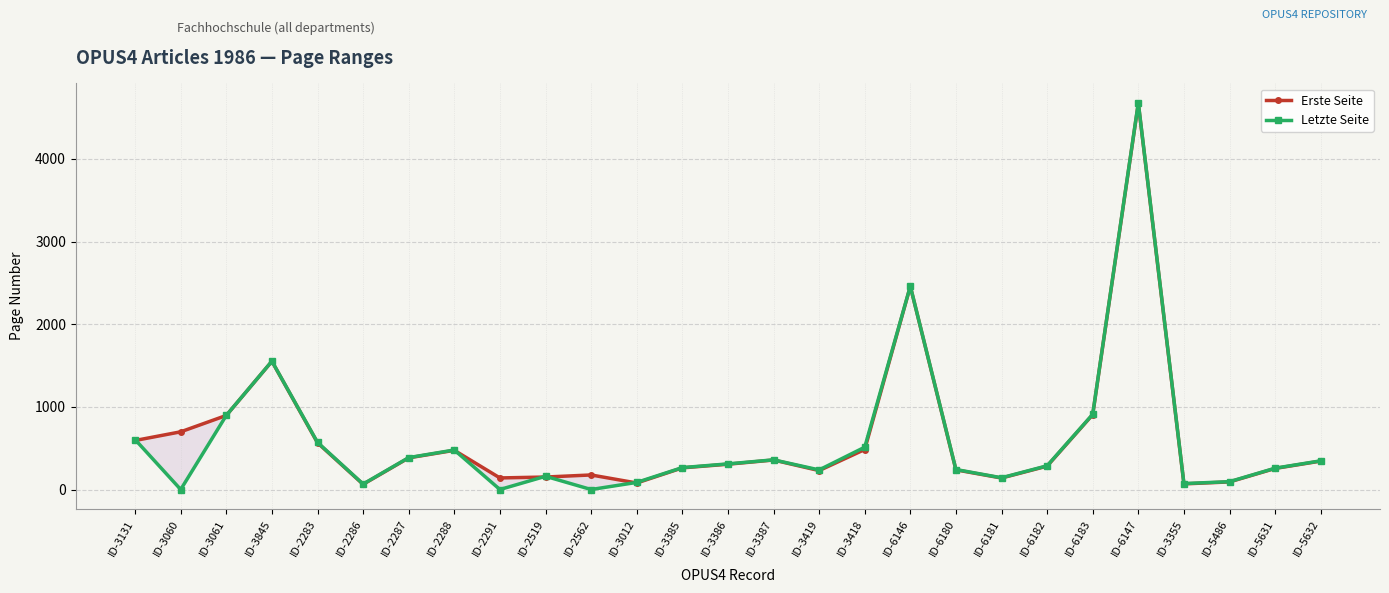

What is the label of the 18th point from the right?

ID-2519